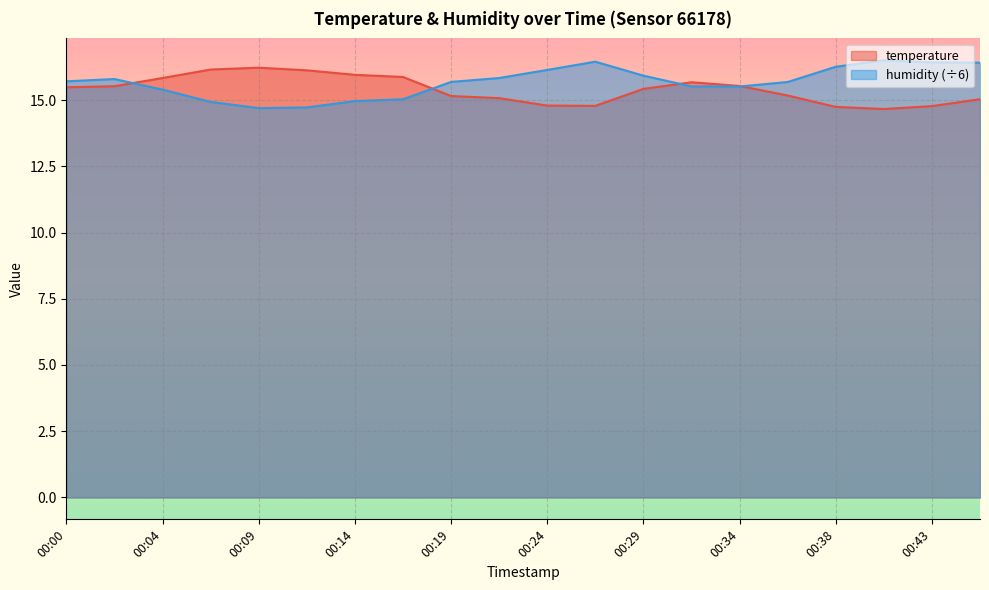

Rank the series by their maximum value, from highest to lowest.

humidity (÷6), temperature